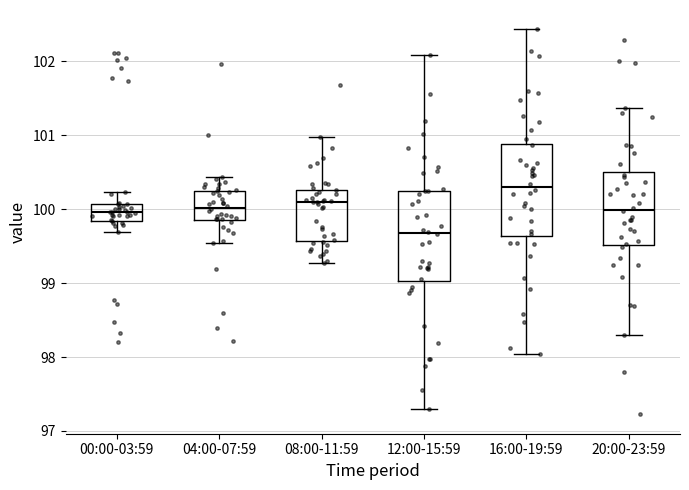

Reading left to right, read every box against the y-axis: the position of its median line, the range the box covers, and the ends of its whiskers. The values are not printed on the chart, so give them approximately, as read against the axis.

00:00-03:59: median 100.0, box 99.8 to 100.1, whiskers 99.7 to 100.2
04:00-07:59: median 100.0, box 99.9 to 100.2, whiskers 99.5 to 100.4
08:00-11:59: median 100.1, box 99.6 to 100.3, whiskers 99.3 to 101.0
12:00-15:59: median 99.7, box 99.0 to 100.3, whiskers 97.3 to 102.1
16:00-19:59: median 100.3, box 99.6 to 100.9, whiskers 98.0 to 102.4
20:00-23:59: median 100.0, box 99.5 to 100.5, whiskers 98.3 to 101.4